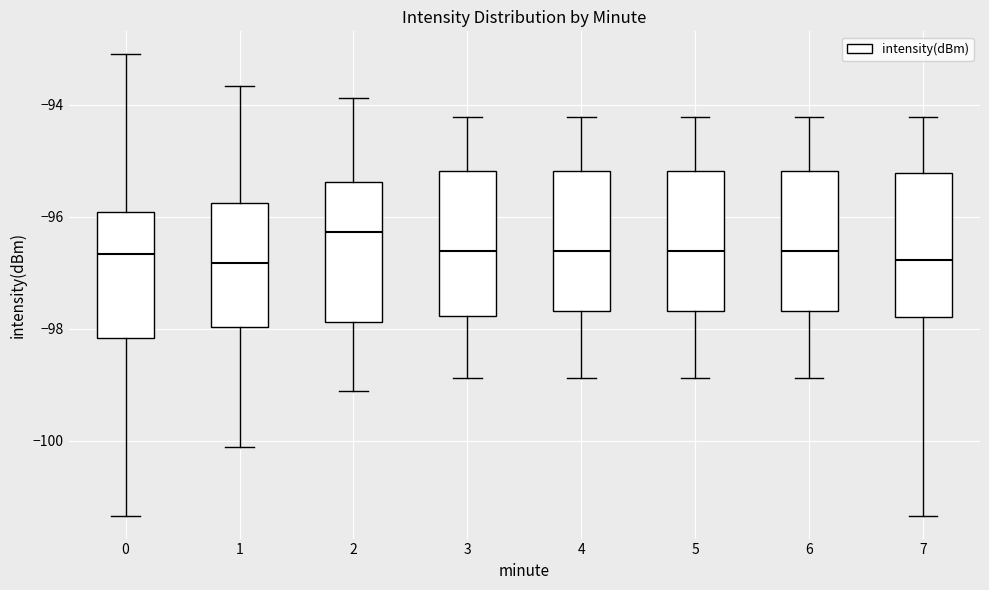

Reading left to right, read every box against the y-axis: the position of its median line, the range the box covers, and the ends of its whiskers. The values are not printed on the chart, so give them approximately, as read against the axis.

0: median -96.6, box -98.2 to -96.0, whiskers -101.4 to -93.0
1: median -96.8, box -98.0 to -95.8, whiskers -100.2 to -93.6
2: median -96.2, box -97.8 to -95.4, whiskers -99.2 to -93.8
3: median -96.6, box -97.8 to -95.2, whiskers -98.8 to -94.2
4: median -96.6, box -97.6 to -95.2, whiskers -98.8 to -94.2
5: median -96.6, box -97.6 to -95.2, whiskers -98.8 to -94.2
6: median -96.6, box -97.6 to -95.2, whiskers -98.8 to -94.2
7: median -96.8, box -97.8 to -95.2, whiskers -101.4 to -94.2